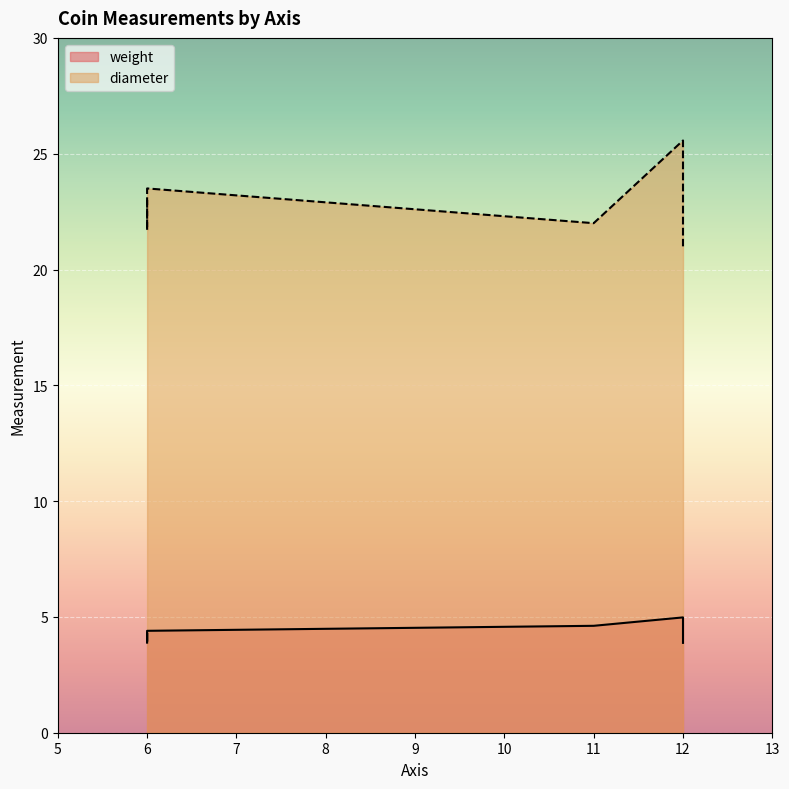

Is the value of weight at 11 greater than the value of diameter at 12?

No